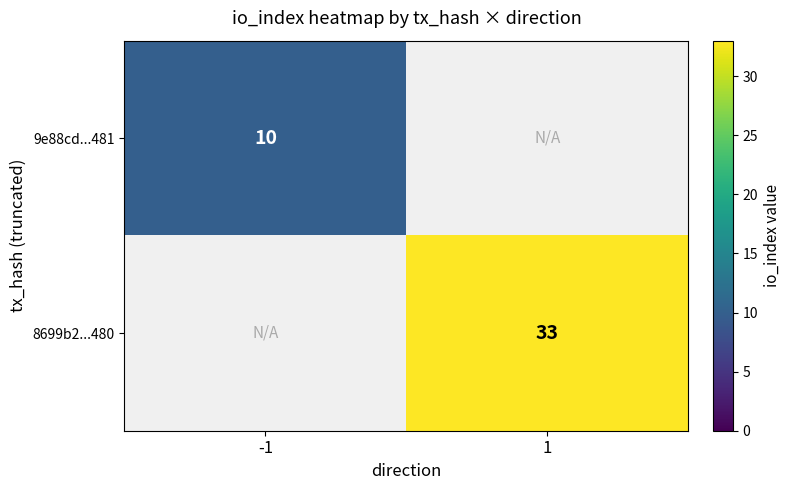

At which category does the chart reach its minimum across all series?

-1